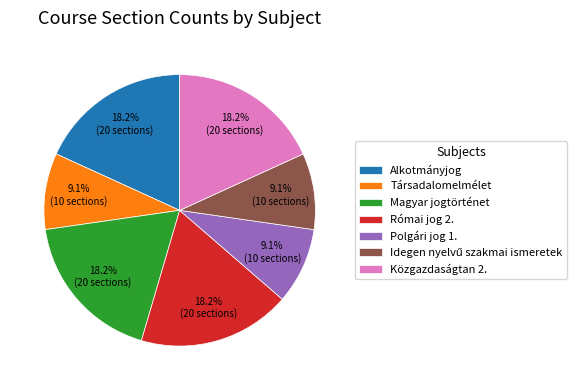

Is there a majority slice in this chart?

No